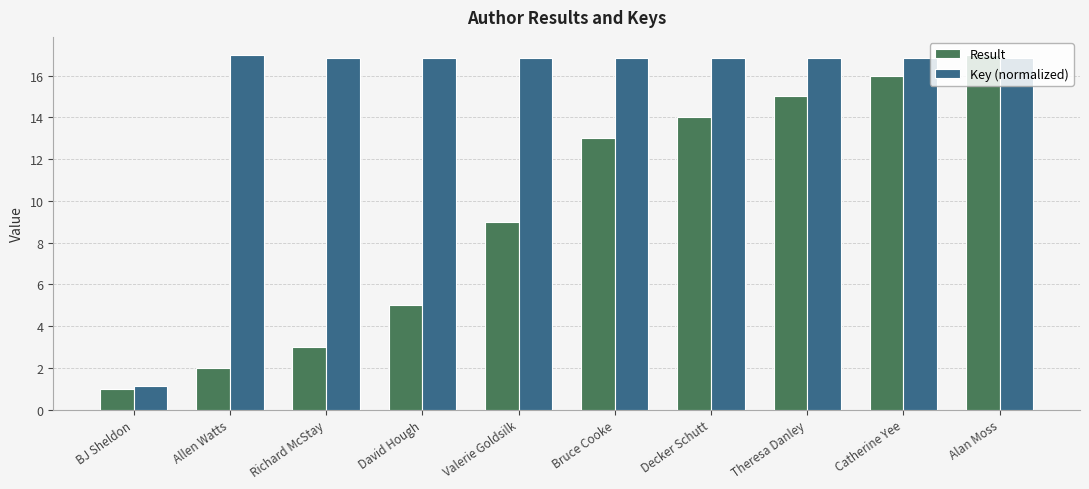

Read the Key (normalized) value at Allen Watts.

17.0